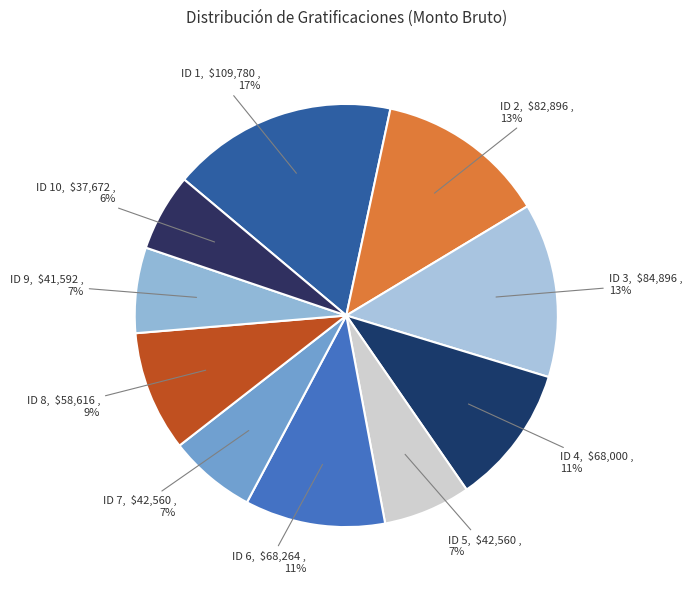

The ID 6 slice represents 11% of the pie. True or false?

True